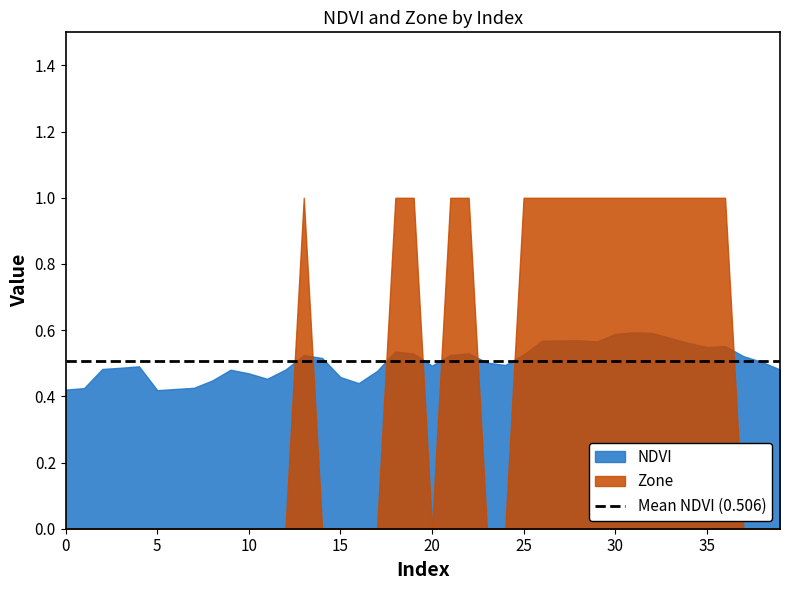

Between which two adjacent categories do Zone and NDVI first intersect?

12 and 13